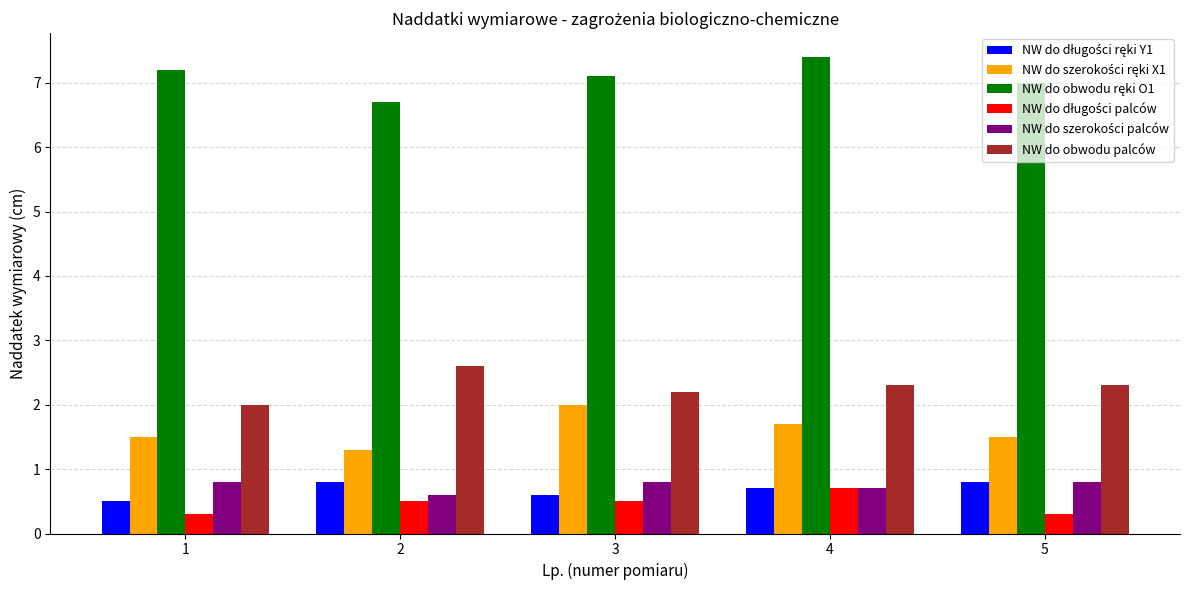

What is the spread (max minus min) of values at 4?

6.7